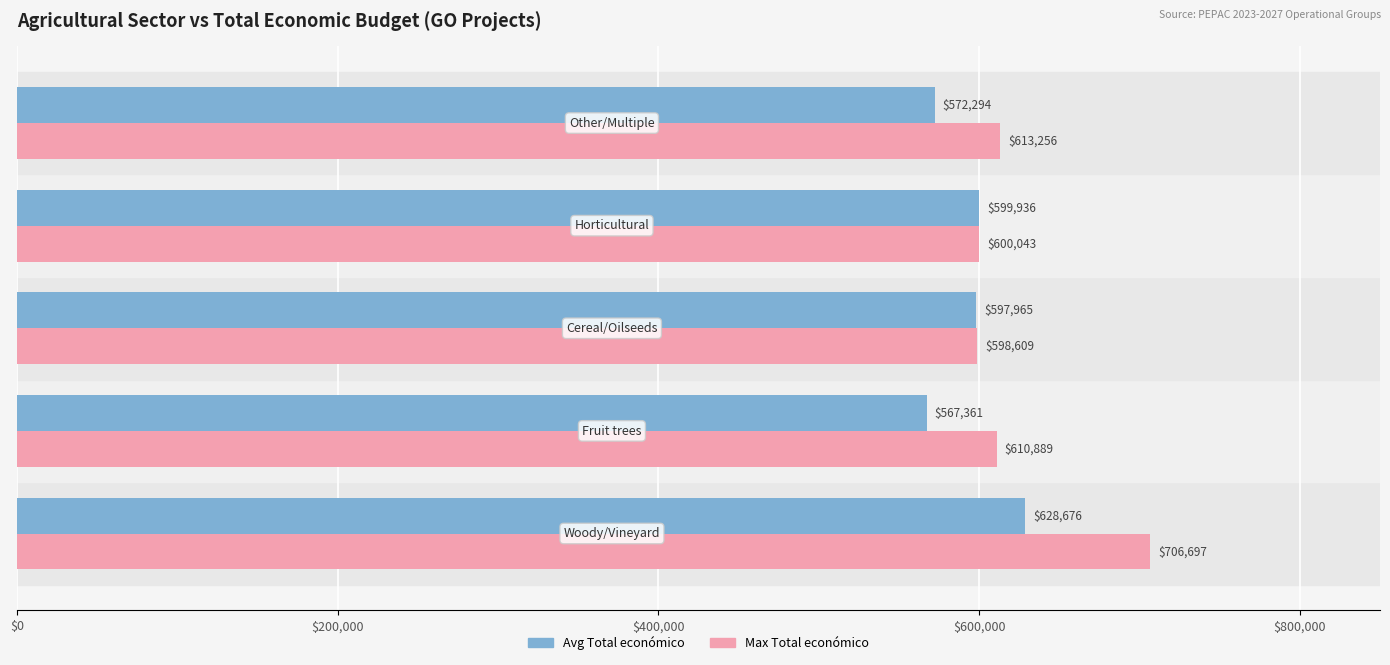

What is the difference between the maximum and minimum values in the Max Total económico series?

108088